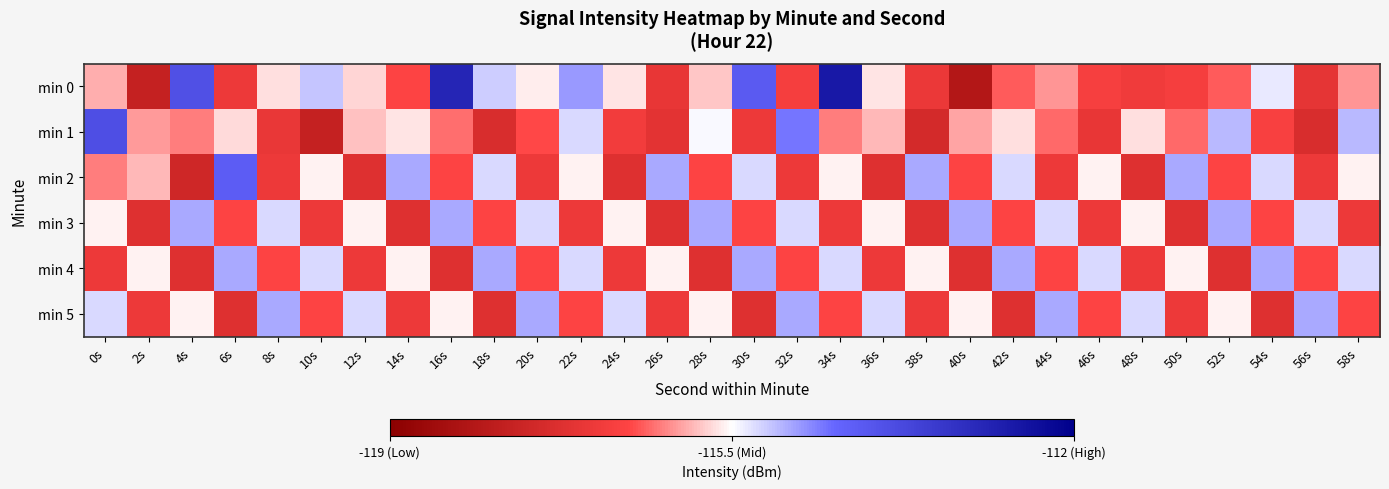

Reading left to right, list all the values displayed in this chart.

min 0: 0s=-116.0	2s=-117.8	4s=-113.9	6s=-116.9	8s=-115.7	10s=-115.1	12s=-115.7	14s=-116.6	16s=-112.9	18s=-115.2	20s=-115.6	22s=-114.8	24s=-115.7	26s=-117.0	28s=-115.8	30s=-114.2	32s=-116.8	34s=-112.6	36s=-115.7	38s=-116.9	40s=-118.1	42s=-116.4	44s=-116.1	46s=-116.7	48s=-116.8	50s=-116.7	52s=-116.4	54s=-115.4	56s=-117.1	58s=-116.1
min 1: 0s=-113.9	2s=-116.1	4s=-116.2	6s=-115.7	8s=-117.0	10s=-117.8	12s=-115.8	14s=-115.7	16s=-116.3	18s=-117.3	20s=-116.5	22s=-115.2	24s=-116.8	26s=-117.1	28s=-115.5	30s=-116.9	32s=-114.6	34s=-116.2	36s=-115.9	38s=-117.5	40s=-116.0	42s=-115.7	44s=-116.3	46s=-117.0	48s=-115.7	50s=-116.3	52s=-115.0	54s=-116.7	56s=-117.3	58s=-115.0
min 2: 0s=-116.2	2s=-115.9	4s=-117.6	6s=-114.2	8s=-116.9	10s=-115.6	12s=-117.2	14s=-114.9	16s=-116.6	18s=-115.2	20s=-116.9	22s=-115.6	24s=-117.2	26s=-114.9	28s=-116.6	30s=-115.2	32s=-116.9	34s=-115.6	36s=-117.2	38s=-114.9	40s=-116.6	42s=-115.2	44s=-116.9	46s=-115.6	48s=-117.2	50s=-114.9	52s=-116.6	54s=-115.2	56s=-116.9	58s=-115.6
min 3: 0s=-115.6	2s=-117.2	4s=-114.9	6s=-116.6	8s=-115.2	10s=-116.9	12s=-115.6	14s=-117.2	16s=-114.9	18s=-116.6	20s=-115.2	22s=-116.9	24s=-115.6	26s=-117.2	28s=-114.9	30s=-116.6	32s=-115.2	34s=-116.9	36s=-115.6	38s=-117.2	40s=-114.9	42s=-116.6	44s=-115.2	46s=-116.9	48s=-115.6	50s=-117.2	52s=-114.9	54s=-116.6	56s=-115.2	58s=-116.9
min 4: 0s=-116.9	2s=-115.6	4s=-117.2	6s=-114.9	8s=-116.6	10s=-115.2	12s=-116.9	14s=-115.6	16s=-117.2	18s=-114.9	20s=-116.6	22s=-115.2	24s=-116.9	26s=-115.6	28s=-117.2	30s=-114.9	32s=-116.6	34s=-115.2	36s=-116.9	38s=-115.6	40s=-117.2	42s=-114.9	44s=-116.6	46s=-115.2	48s=-116.9	50s=-115.6	52s=-117.2	54s=-114.9	56s=-116.6	58s=-115.2
min 5: 0s=-115.2	2s=-116.9	4s=-115.6	6s=-117.2	8s=-114.9	10s=-116.6	12s=-115.2	14s=-116.9	16s=-115.6	18s=-117.2	20s=-114.9	22s=-116.6	24s=-115.2	26s=-116.9	28s=-115.6	30s=-117.2	32s=-114.9	34s=-116.6	36s=-115.2	38s=-116.9	40s=-115.6	42s=-117.2	44s=-114.9	46s=-116.6	48s=-115.2	50s=-116.9	52s=-115.6	54s=-117.2	56s=-114.9	58s=-116.6